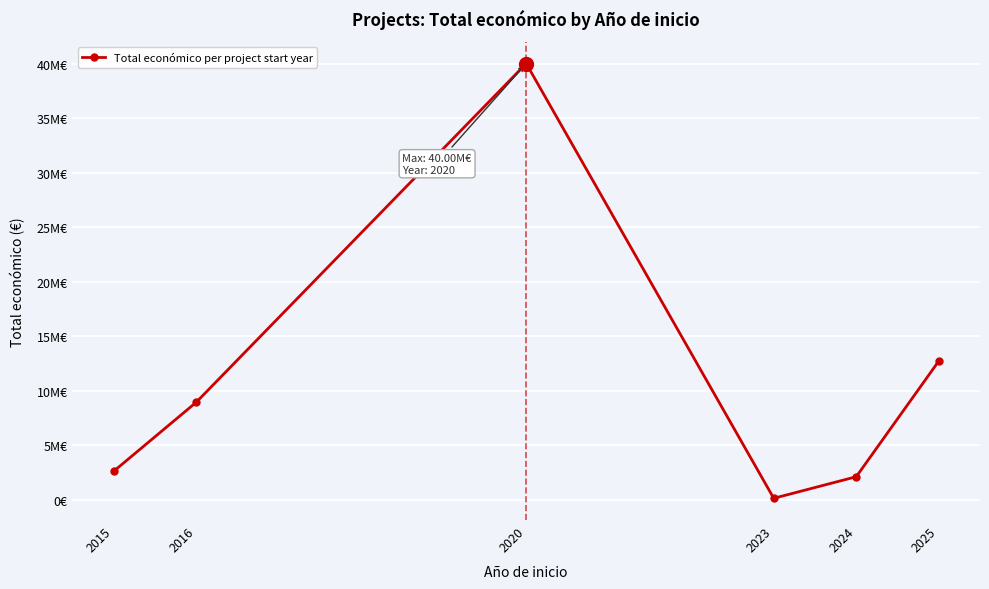

Does the chart have visible grid lines?

Yes